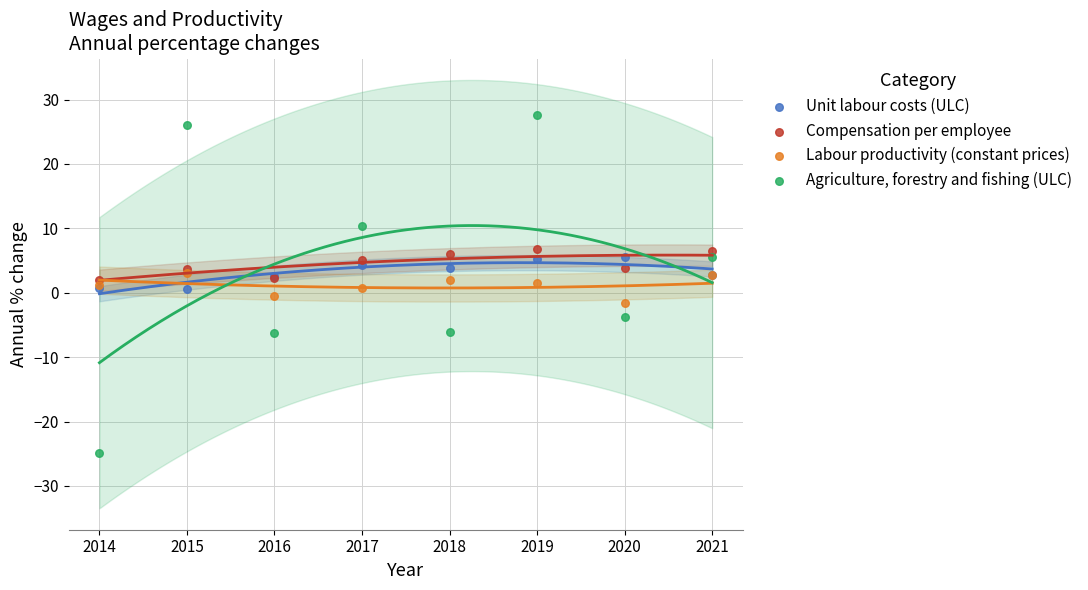

Which series contains the lowest Y value?

Agriculture, forestry and fishing (ULC)